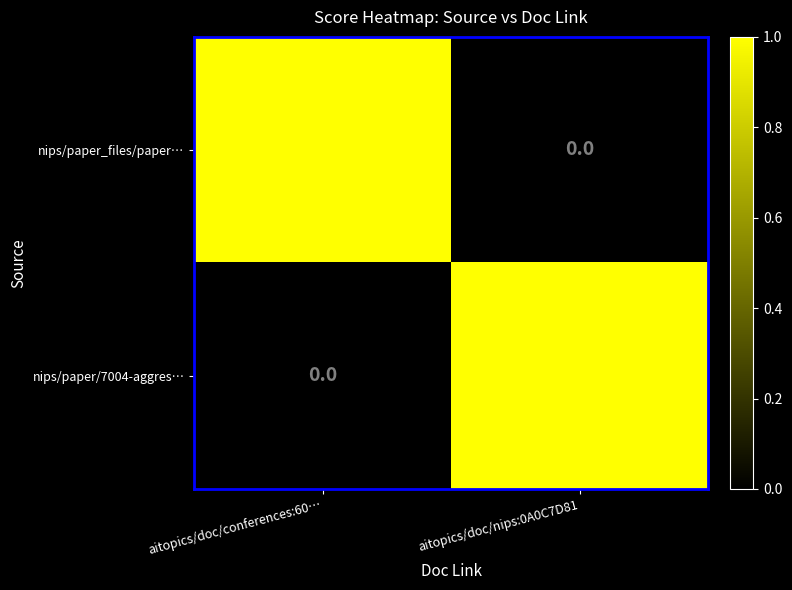

True or false: nips/paper/7004-aggres… has a value of 2 at aitopics/doc/nips:0A0C7D81.

False